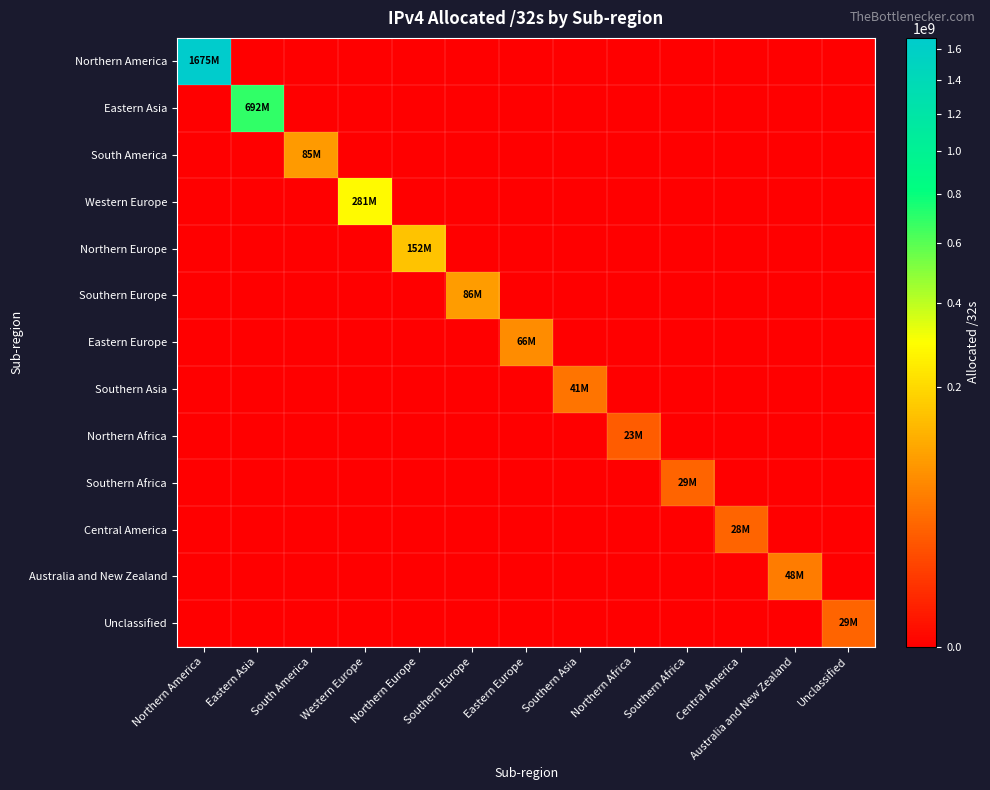

Reading left to right, extract all data points from this chart.

Northern America: Northern America=1675283712	Eastern Asia=0	South America=0	Western Europe=0	Northern Europe=0	Southern Europe=0	Eastern Europe=0	Southern Asia=0	Northern Africa=0	Southern Africa=0	Central America=0	Australia and New Zealand=0	Unclassified=0
Eastern Asia: Northern America=0	Eastern Asia=692799840	South America=0	Western Europe=0	Northern Europe=0	Southern Europe=0	Eastern Europe=0	Southern Asia=0	Northern Africa=0	Southern Africa=0	Central America=0	Australia and New Zealand=0	Unclassified=0
South America: Northern America=0	Eastern Asia=0	South America=85319168	Western Europe=0	Northern Europe=0	Southern Europe=0	Eastern Europe=0	Southern Asia=0	Northern Africa=0	Southern Africa=0	Central America=0	Australia and New Zealand=0	Unclassified=0
Western Europe: Northern America=0	Eastern Asia=0	South America=0	Western Europe=281986920	Northern Europe=0	Southern Europe=0	Eastern Europe=0	Southern Asia=0	Northern Africa=0	Southern Africa=0	Central America=0	Australia and New Zealand=0	Unclassified=0
Northern Europe: Northern America=0	Eastern Asia=0	South America=0	Western Europe=0	Northern Europe=152791680	Southern Europe=0	Eastern Europe=0	Southern Asia=0	Northern Africa=0	Southern Africa=0	Central America=0	Australia and New Zealand=0	Unclassified=0
Southern Europe: Northern America=0	Eastern Asia=0	South America=0	Western Europe=0	Northern Europe=0	Southern Europe=86512256	Eastern Europe=0	Southern Asia=0	Northern Africa=0	Southern Africa=0	Central America=0	Australia and New Zealand=0	Unclassified=0
Eastern Europe: Northern America=0	Eastern Asia=0	South America=0	Western Europe=0	Northern Europe=0	Southern Europe=0	Eastern Europe=66841928	Southern Asia=0	Northern Africa=0	Southern Africa=0	Central America=0	Australia and New Zealand=0	Unclassified=0
Southern Asia: Northern America=0	Eastern Asia=0	South America=0	Western Europe=0	Northern Europe=0	Southern Europe=0	Eastern Europe=0	Southern Asia=41043968	Northern Africa=0	Southern Africa=0	Central America=0	Australia and New Zealand=0	Unclassified=0
Northern Africa: Northern America=0	Eastern Asia=0	South America=0	Western Europe=0	Northern Europe=0	Southern Europe=0	Eastern Europe=0	Southern Asia=0	Northern Africa=23325440	Southern Africa=0	Central America=0	Australia and New Zealand=0	Unclassified=0
Southern Africa: Northern America=0	Eastern Asia=0	South America=0	Western Europe=0	Northern Europe=0	Southern Europe=0	Eastern Europe=0	Southern Asia=0	Northern Africa=0	Southern Africa=29367296	Central America=0	Australia and New Zealand=0	Unclassified=0
Central America: Northern America=0	Eastern Asia=0	South America=0	Western Europe=0	Northern Europe=0	Southern Europe=0	Eastern Europe=0	Southern Asia=0	Northern Africa=0	Southern Africa=0	Central America=28911360	Australia and New Zealand=0	Unclassified=0
Australia and New Zealand: Northern America=0	Eastern Asia=0	South America=0	Western Europe=0	Northern Europe=0	Southern Europe=0	Eastern Europe=0	Southern Asia=0	Northern Africa=0	Southern Africa=0	Central America=0	Australia and New Zealand=48526592	Unclassified=0
Unclassified: Northern America=0	Eastern Asia=0	South America=0	Western Europe=0	Northern Europe=0	Southern Europe=0	Eastern Europe=0	Southern Asia=0	Northern Africa=0	Southern Africa=0	Central America=0	Australia and New Zealand=0	Unclassified=29484184